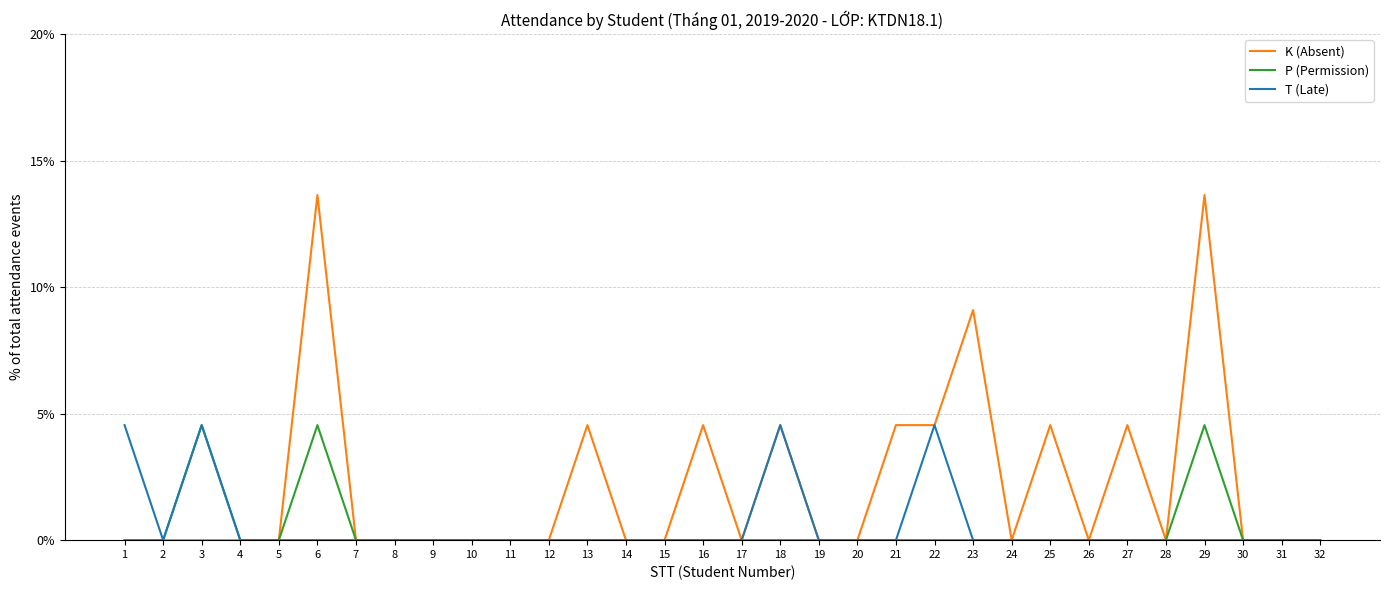

What is the difference between the highest and lowest values at 22?

4.5